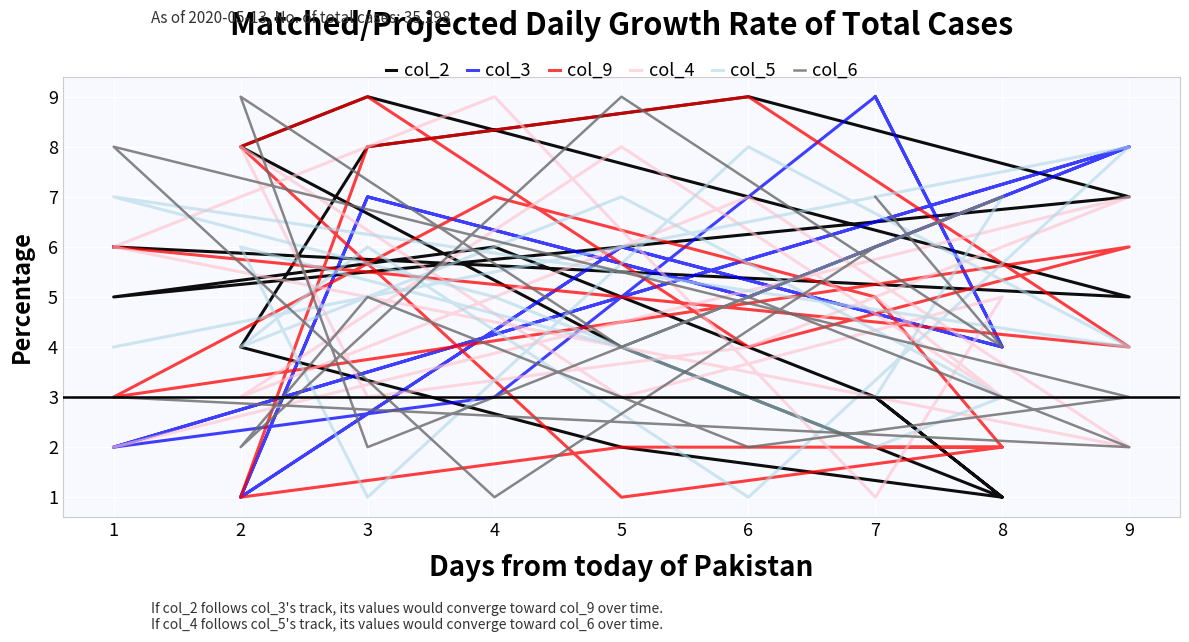

How many col_4 values are between 3 and 7?

11